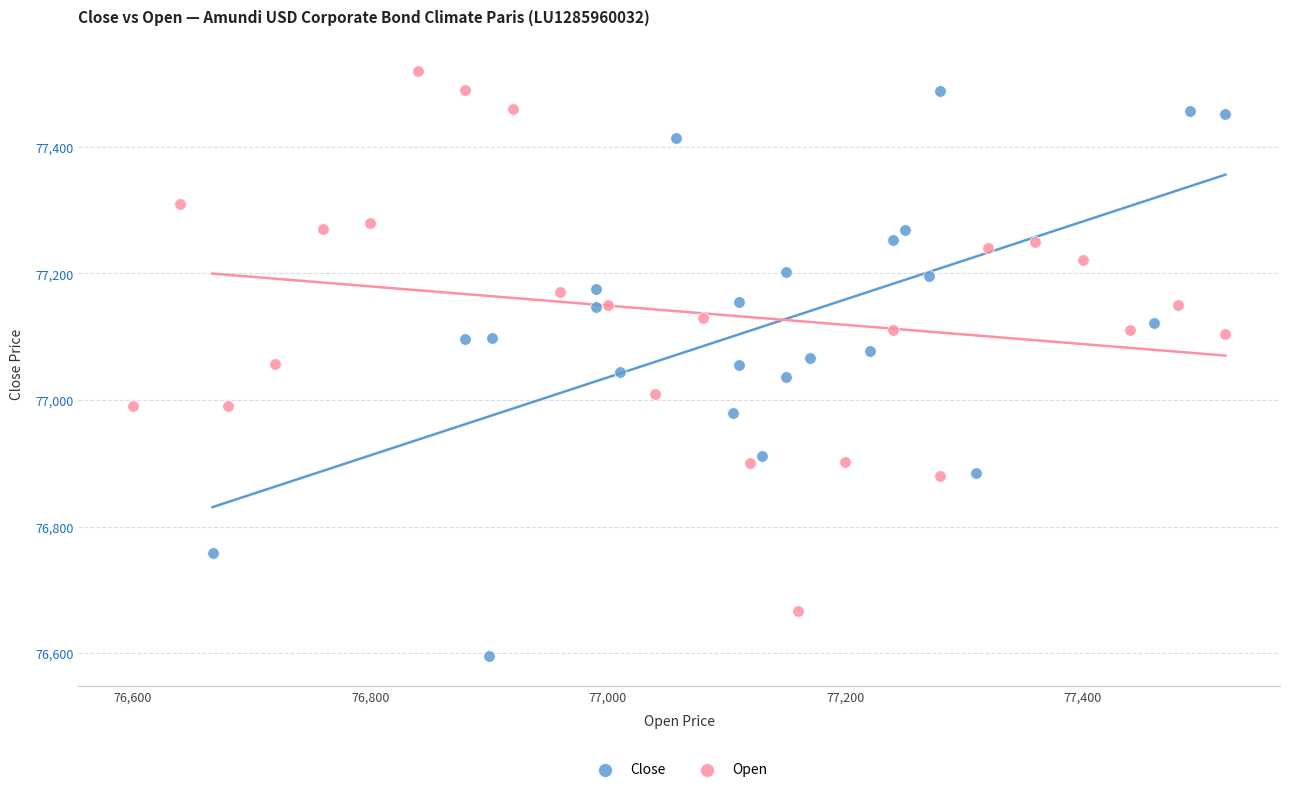

Which series contains the lowest Y value?

Close